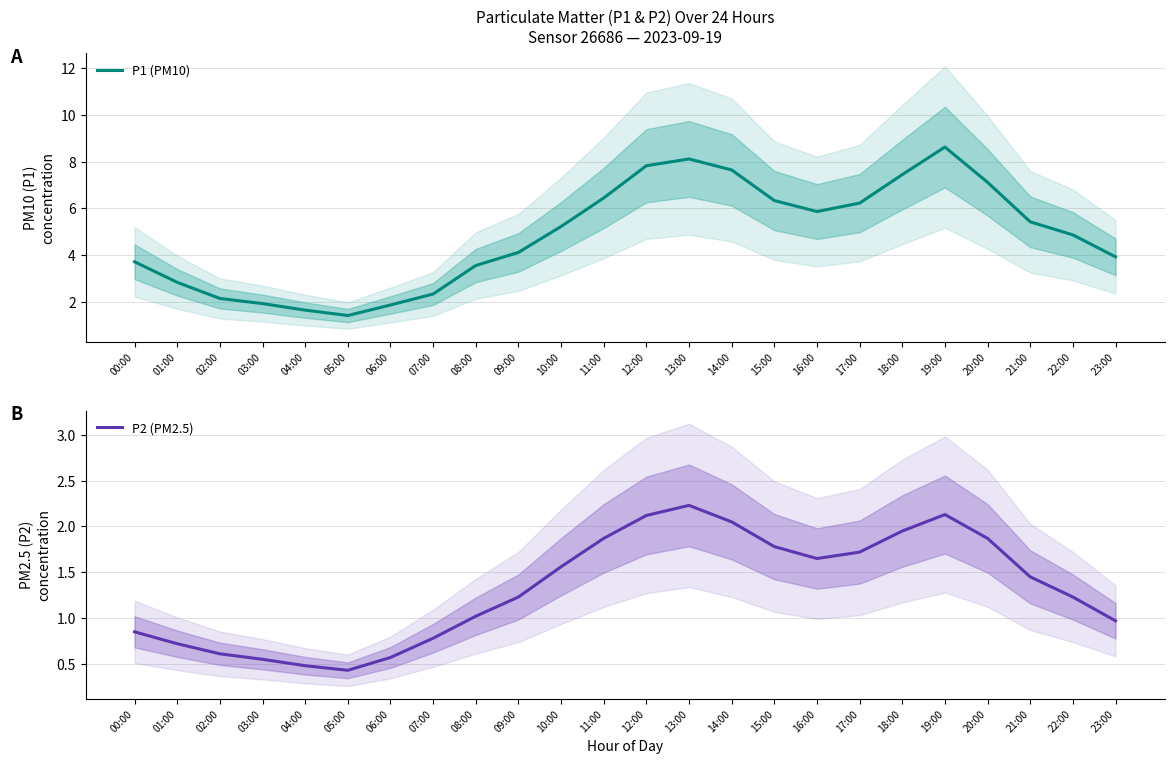

Is this an area chart (filled region under the line)?

No